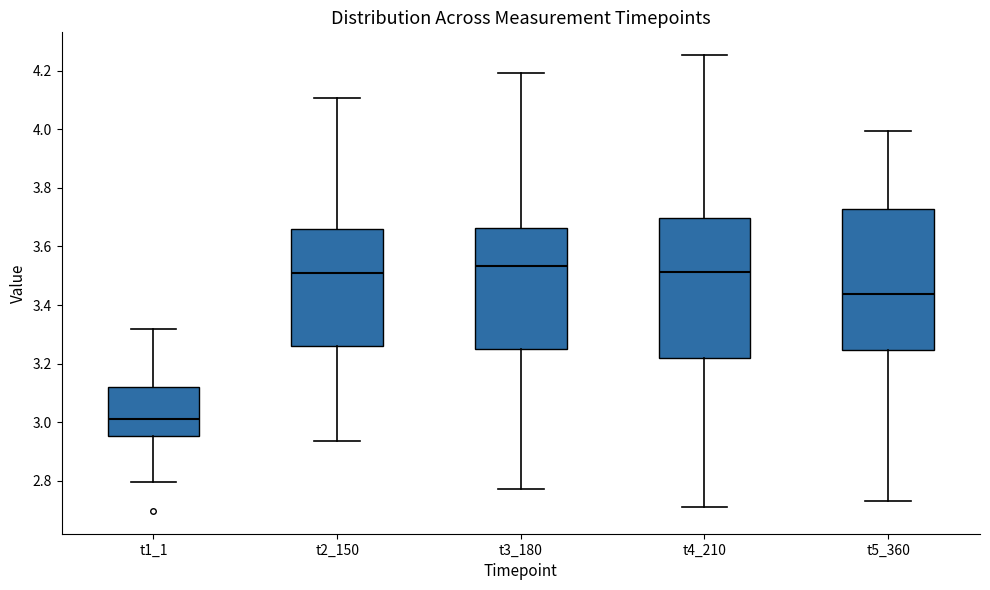

Where does the median line of the box for t4_210 sit on the y-axis? The values are not printed on the chart, so give them approximately, as read against the axis.

3.52